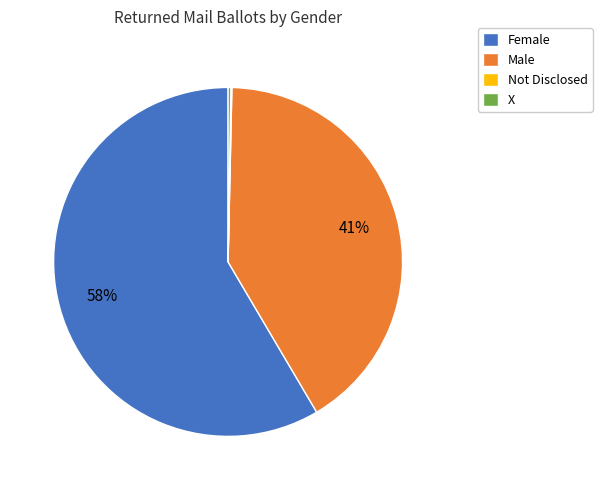

Is the sum of Female and Male greater than half?

Yes